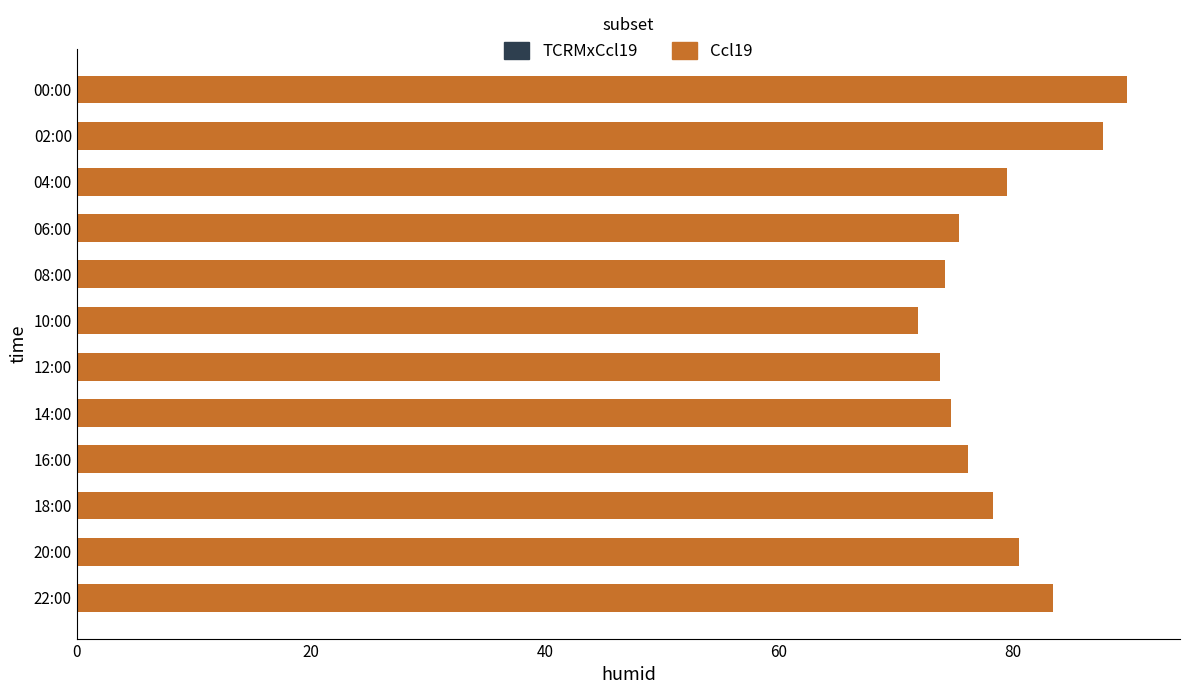

How many bars are there in total?

12